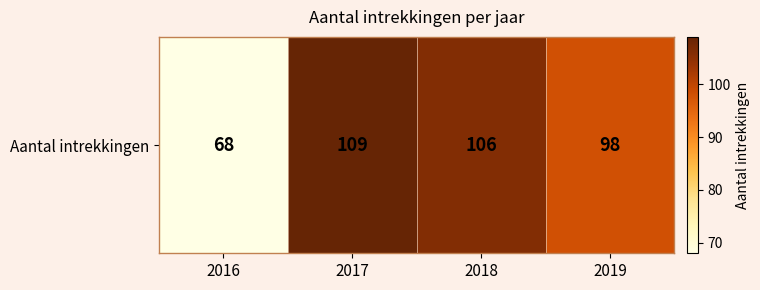

What is the difference between the maximum and minimum values?

41